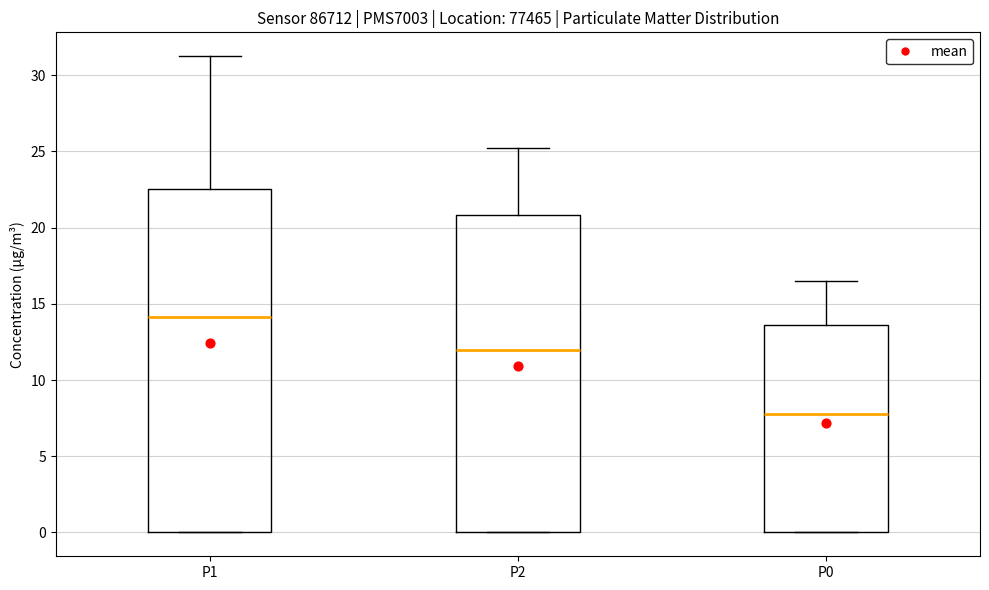

Comparing the boxes themselves (not the whiskers), which one is the tallest?

P1